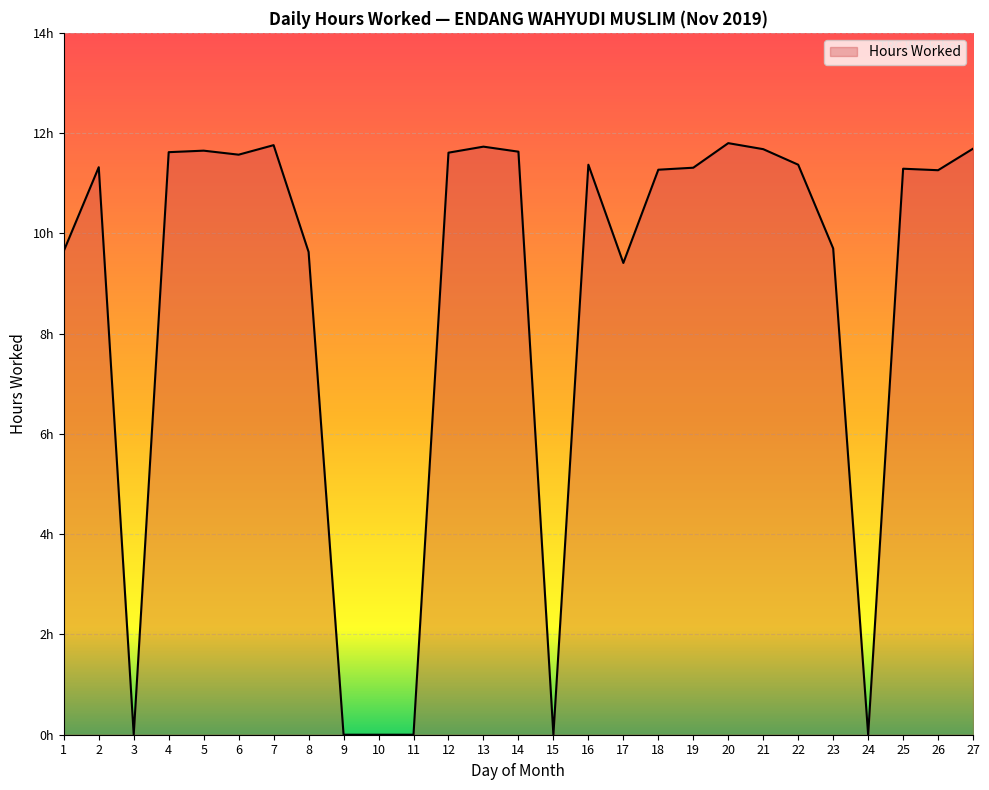

How many values are above zero?

21